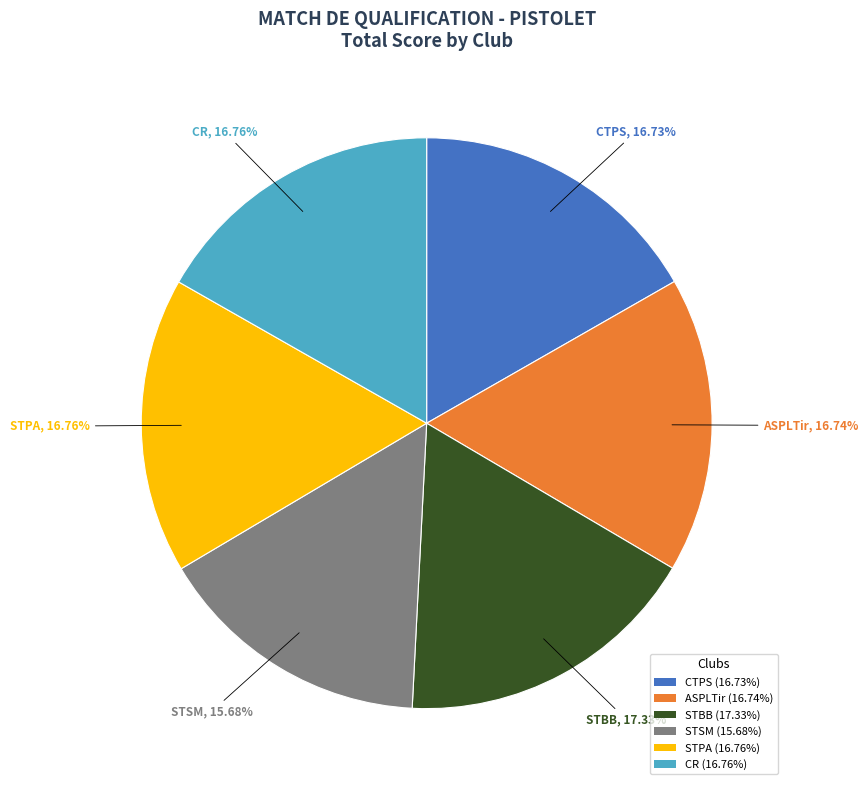

Which category has the smallest portion of the pie?

STSM